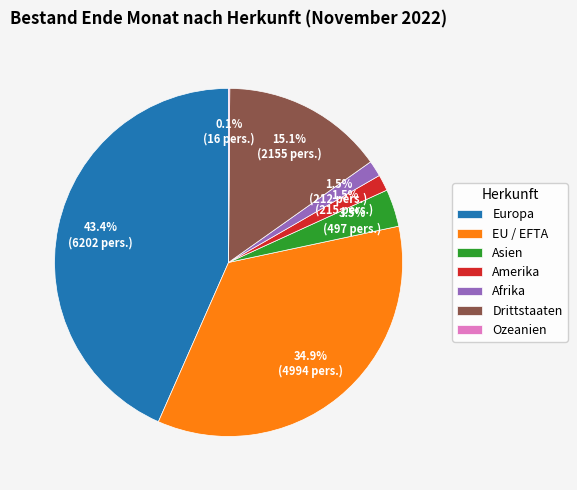

What is the total percentage of Afrika and EU / EFTA?

36.4%